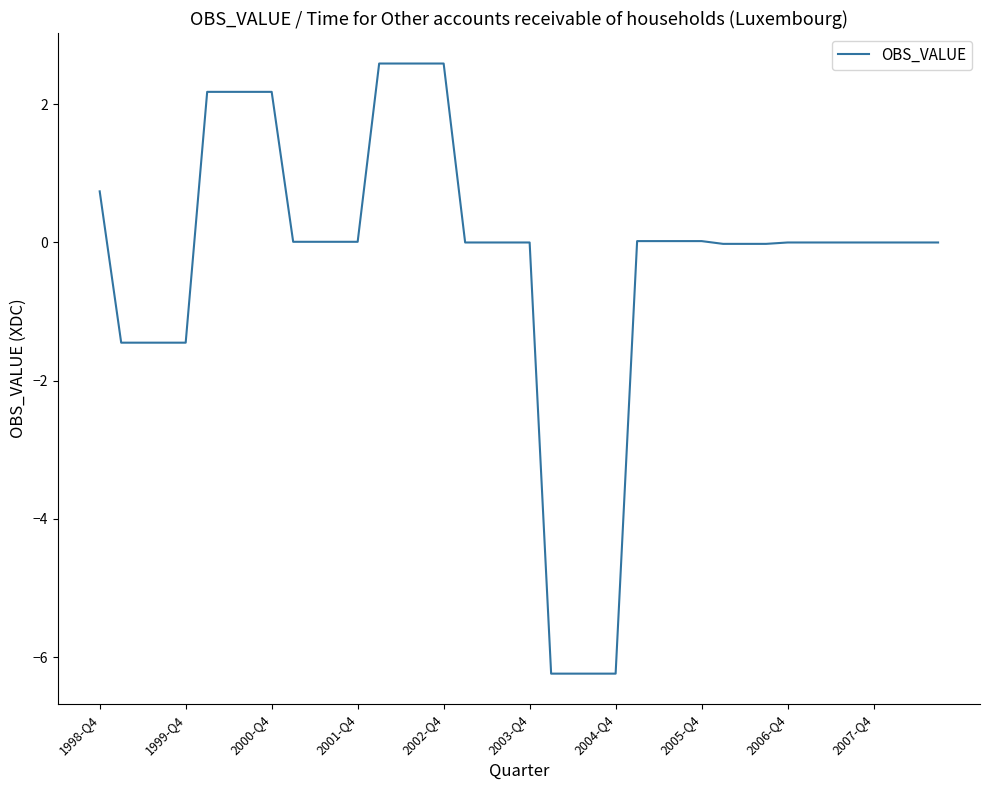

What is the minimum value shown in the chart?

-6.2